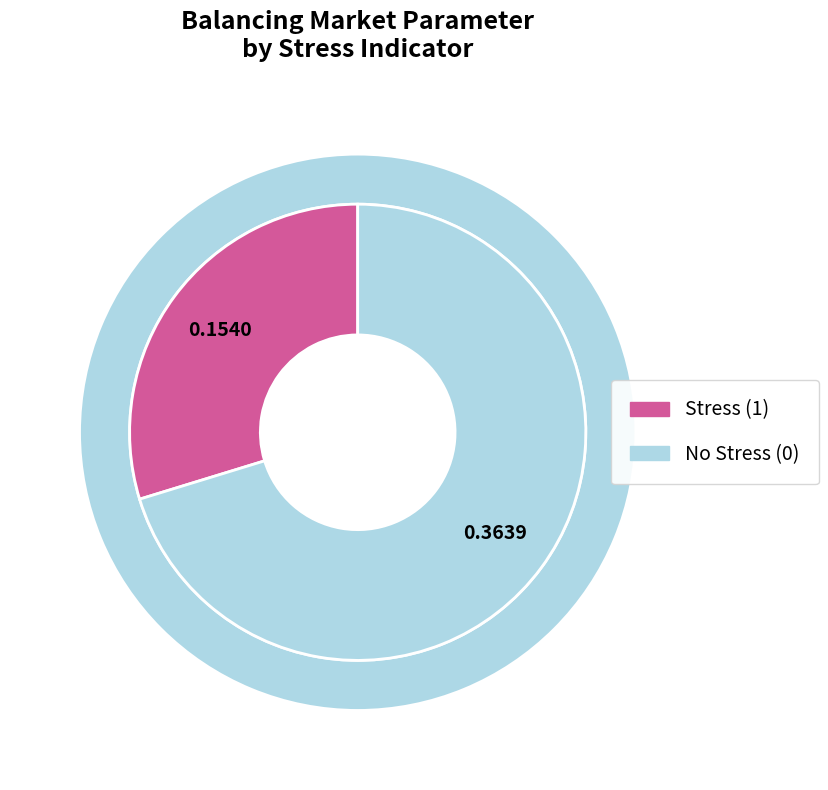

True or false: Stress (1) accounts for 1% of the total.

False